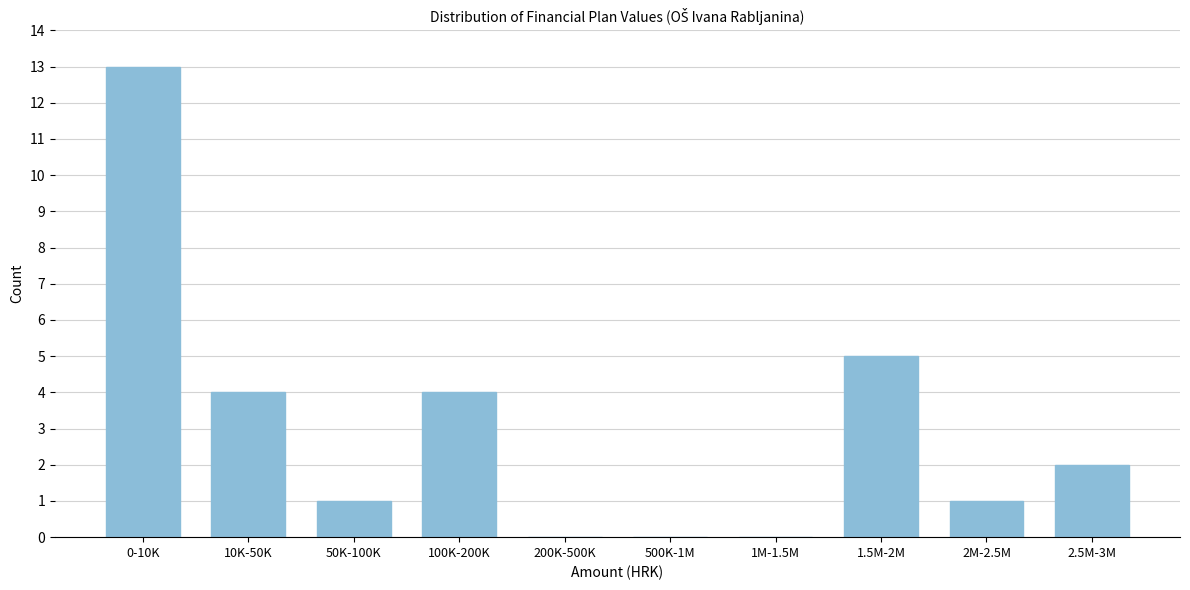

Reading right to left, list all the values displayed in this chart.

2.5M-3M=2	2M-2.5M=1	1.5M-2M=5	1M-1.5M=0	500K-1M=0	200K-500K=0	100K-200K=4	50K-100K=1	10K-50K=4	0-10K=13